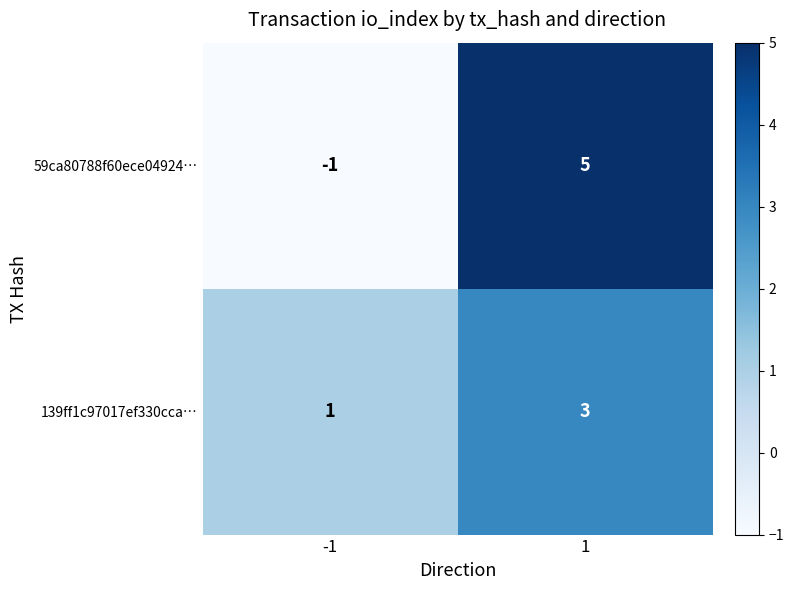

At which category is the sum across all series the highest?

1